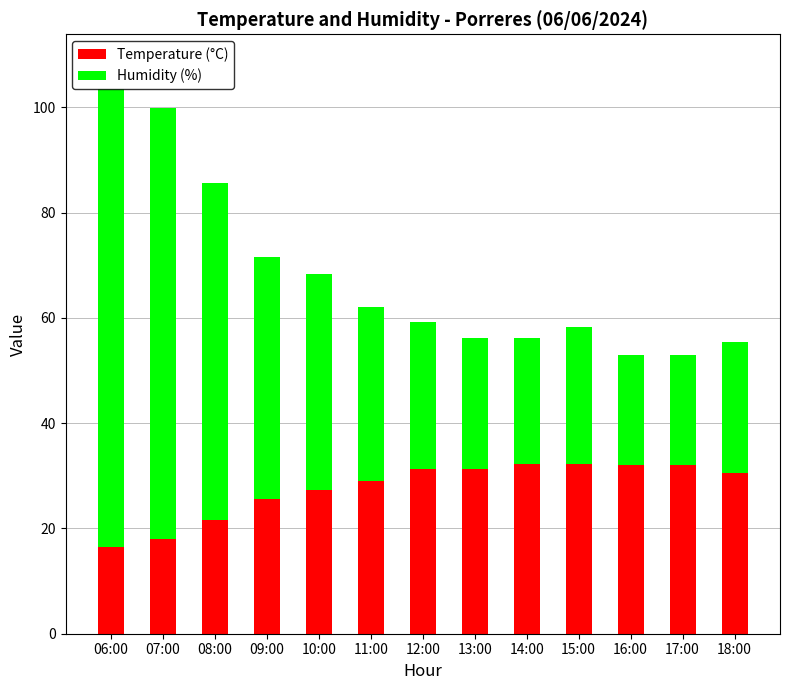

True or false: Temperature (°C) has a value of 17.9 at 07:00.

True